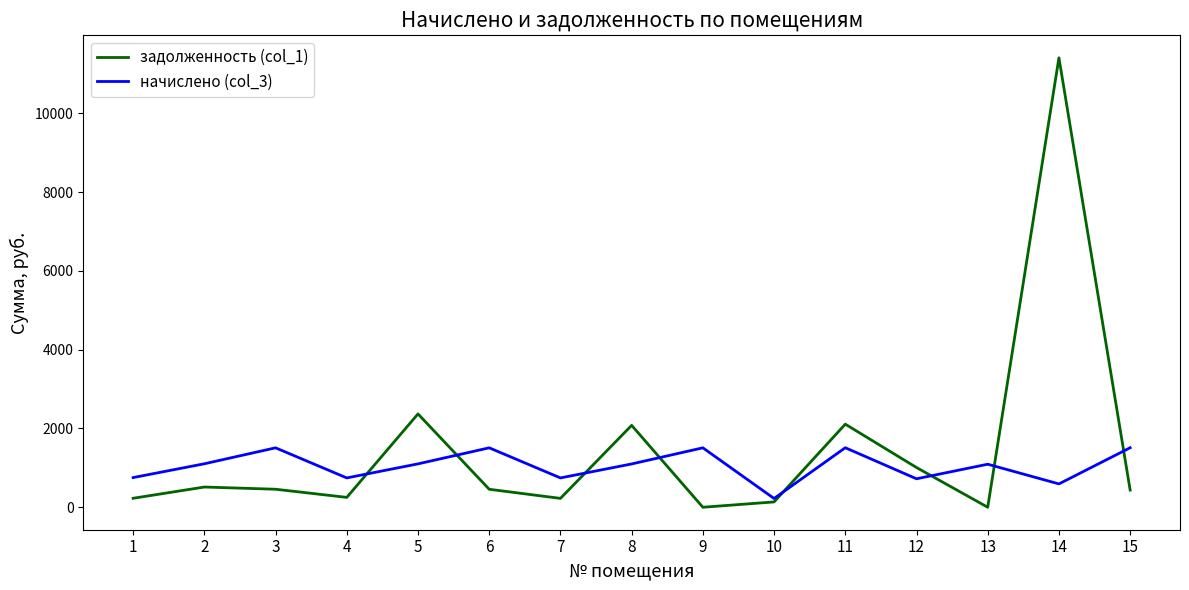

Is the value of задолженность (col_1) at 15 greater than the value of начислено (col_3) at 13?

No